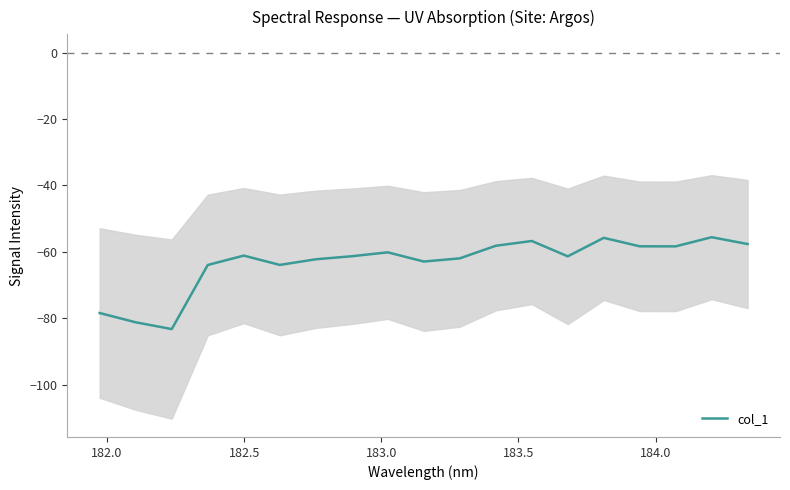

Does the chart have visible grid lines?

No